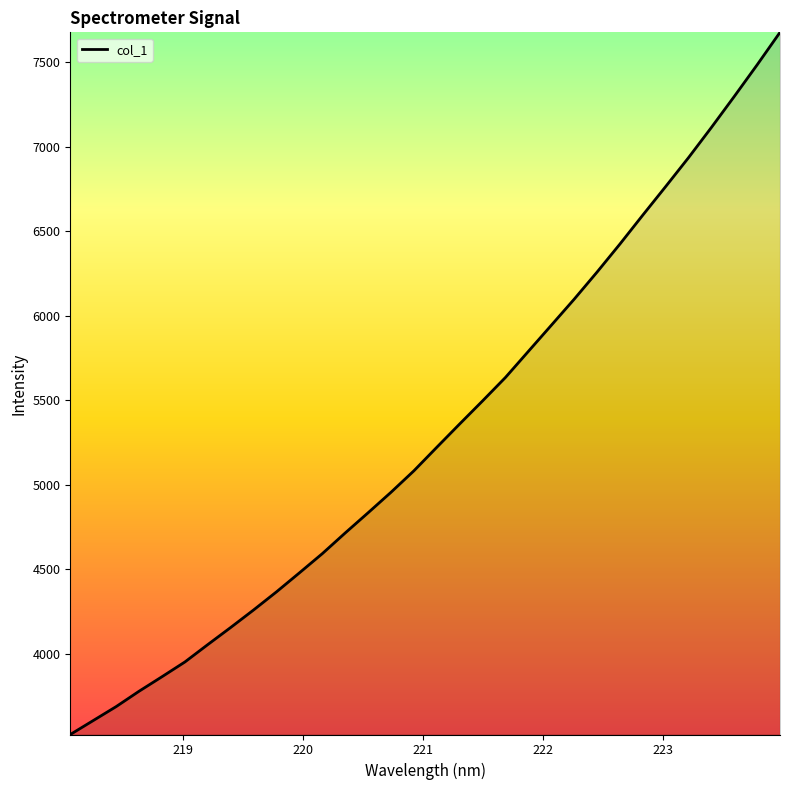

True or false: there are more than 2 points higher than both neighbors.

False